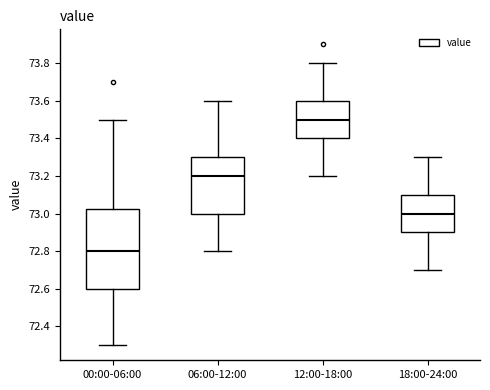

Which box's median line is the highest?

12:00-18:00